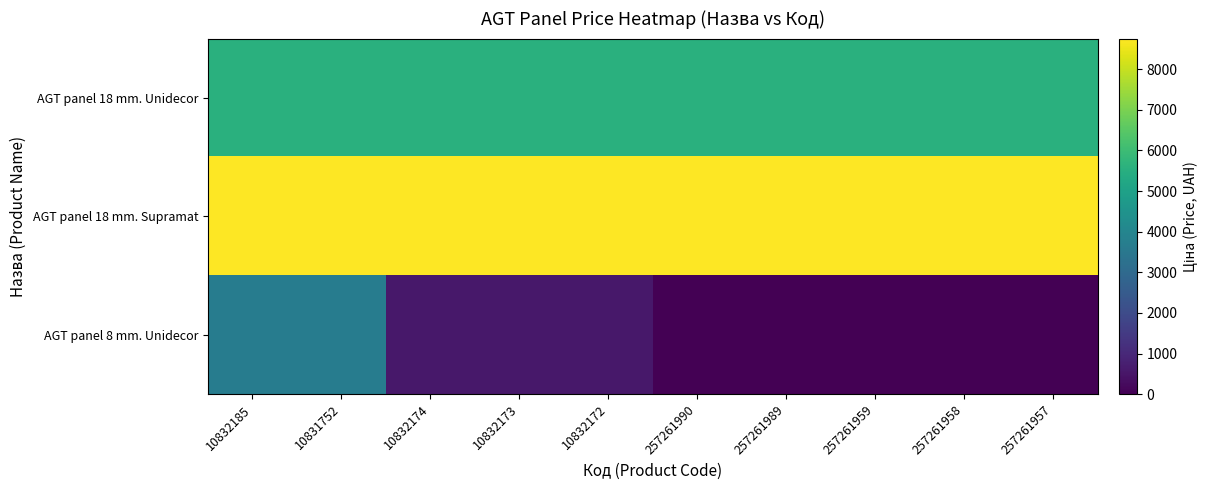

Reading left to right, transcribe all the data shown in this chart.

AGT panel 18 mm. Unidecor: 10832185=5560.3	10831752=5560.3	10832174=5560.3	10832173=5560.3	10832172=5560.3	257261990=5560.3	257261989=5560.3	257261959=5560.3	257261958=5560.3	257261957=5560.3
AGT panel 18 mm. Supramat: 10832185=8755.5	10831752=8755.5	10832174=8755.5	10832173=8755.5	10832172=8755.5	257261990=8755.5	257261989=8755.5	257261959=8755.5	257261958=8755.5	257261957=8755.5
AGT panel 8 mm. Unidecor: 10832185=3662.5	10831752=3662.5	10832174=571.0	10832173=571.0	10832172=571.0	257261990=0.0	257261989=0.0	257261959=0.0	257261958=0.0	257261957=0.0